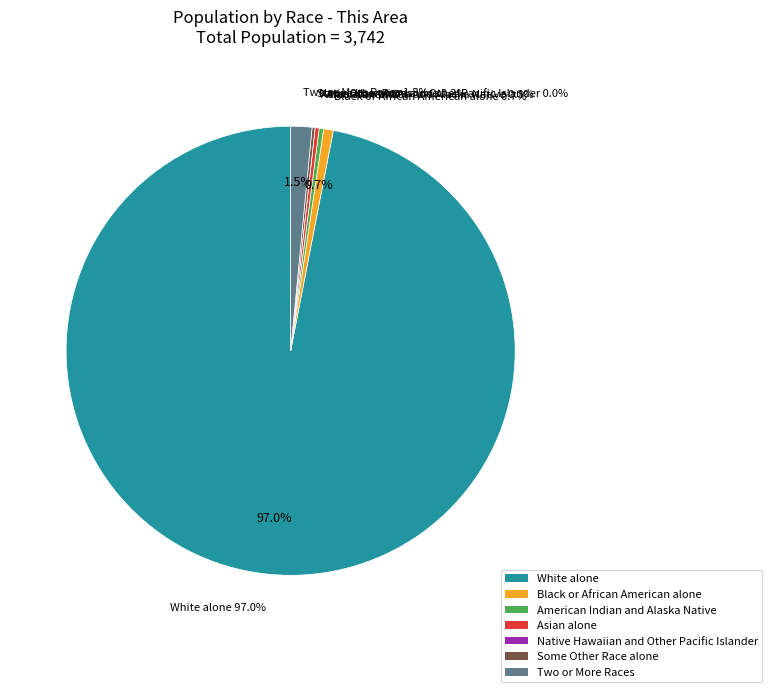

What percentage do White alone and Some Other Race alone together represent?

97.2%